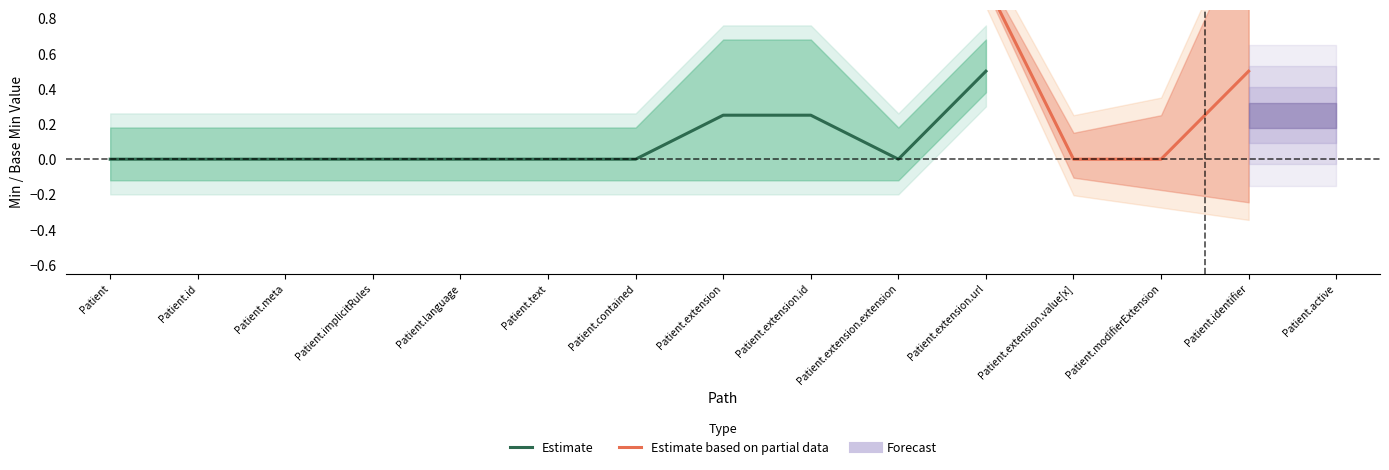

Is the value of Min at Patient.language greater than the value of Base Min at Patient.text?

No